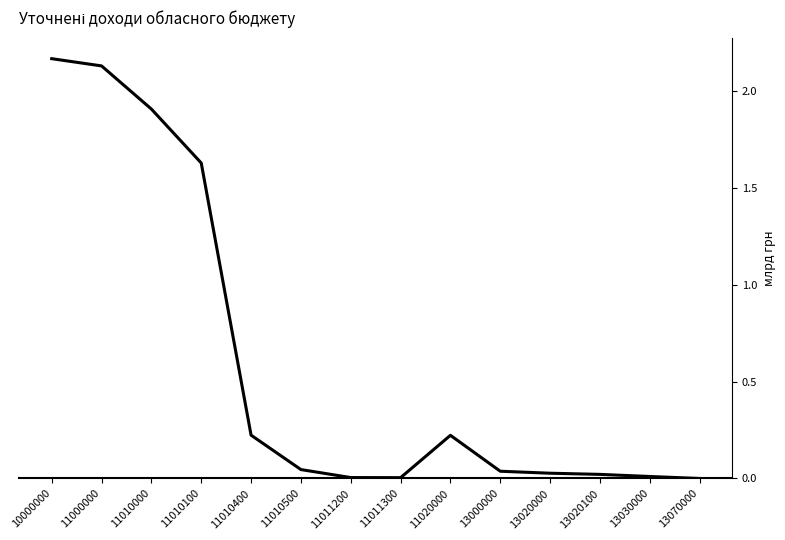

Is it true that the value at 11010000 is 2.5?

False